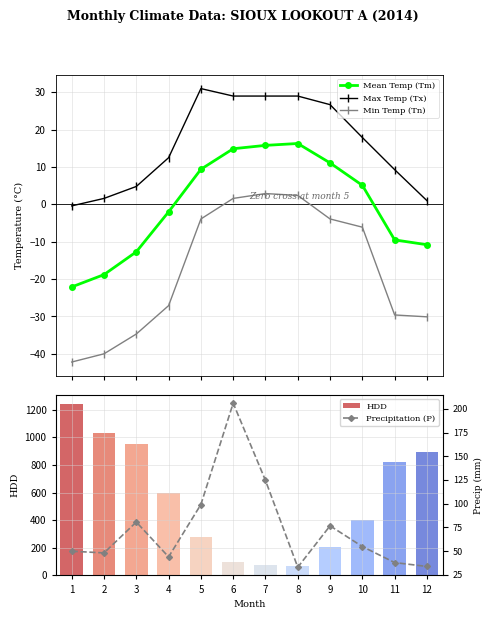

Count the number of data series in this chart.

5